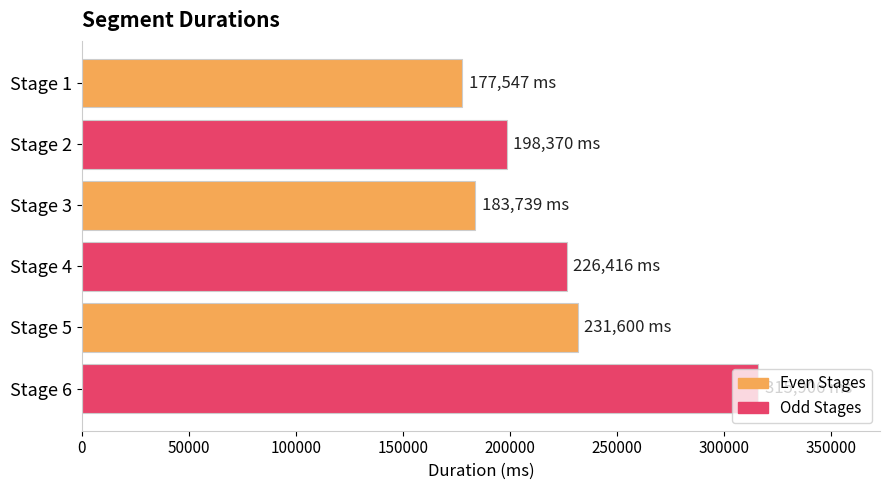

List the labels in order of value, largest first.

Stage 6, Stage 5, Stage 4, Stage 2, Stage 3, Stage 1